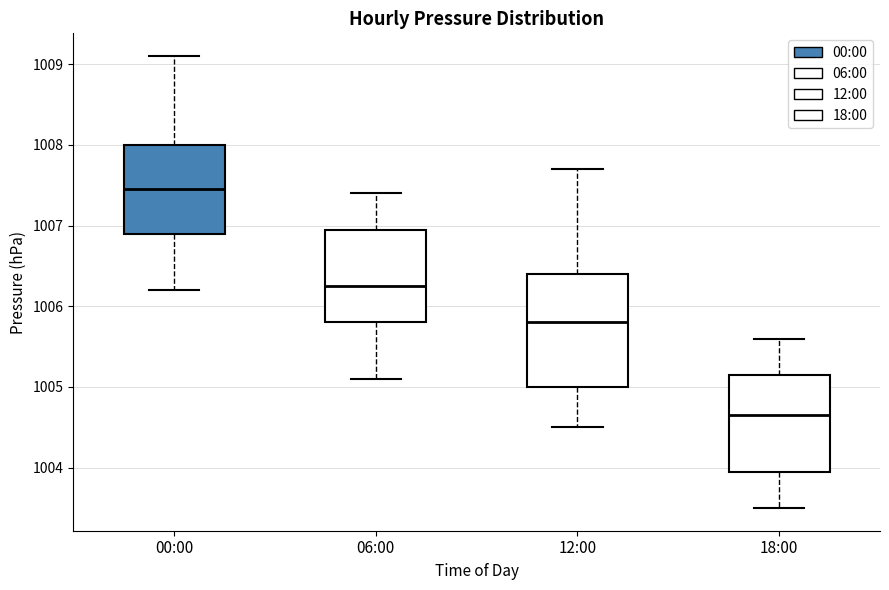

Reading left to right, read every box against the y-axis: the position of its median line, the range the box covers, and the ends of its whiskers. The values are not printed on the chart, so give them approximately, as read against the axis.

00:00: median 1007.5, box 1006.9 to 1008.0, whiskers 1006.2 to 1009.1
06:00: median 1006.3, box 1005.8 to 1007.0, whiskers 1005.1 to 1007.4
12:00: median 1005.8, box 1005.0 to 1006.4, whiskers 1004.5 to 1007.7
18:00: median 1004.7, box 1004.0 to 1005.2, whiskers 1003.5 to 1005.6